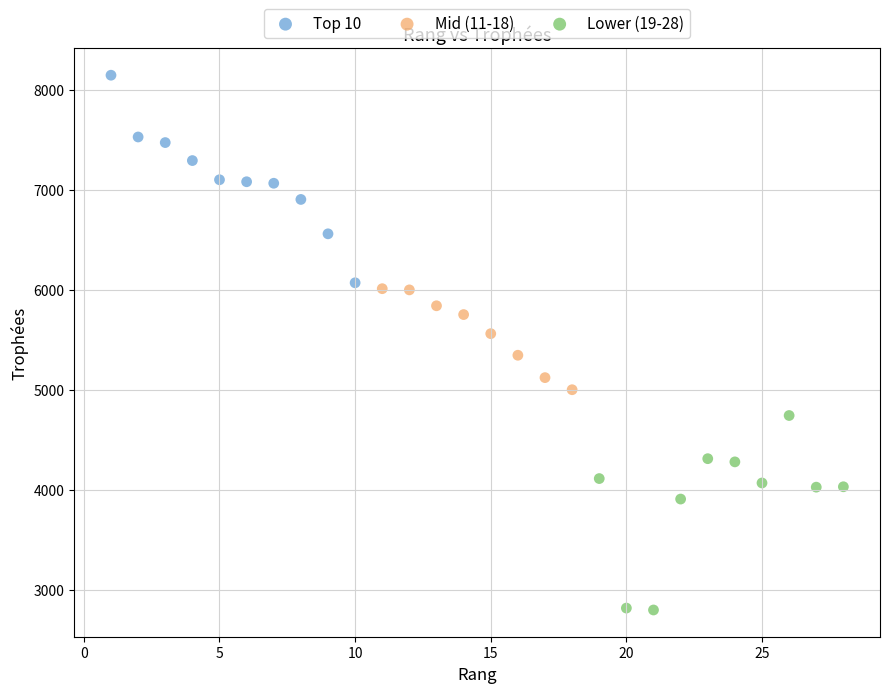

Which series reaches the minimum Y coordinate?

Lower (19-28)